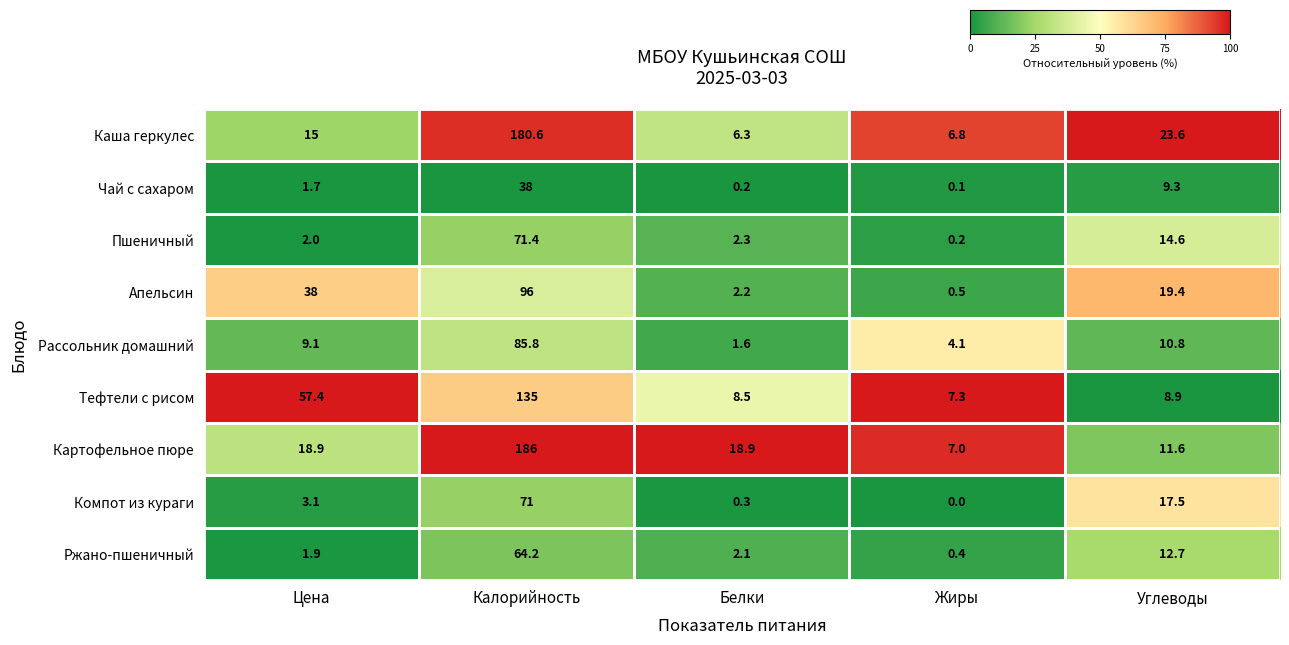

What is the sum of all Компот из кураги values?

91.9